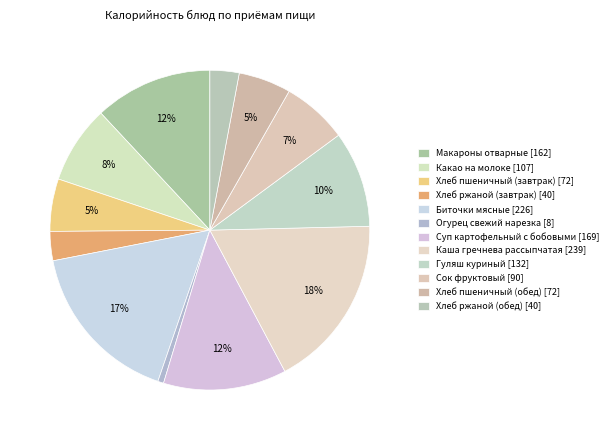

Count the number of slices in the pie.

12